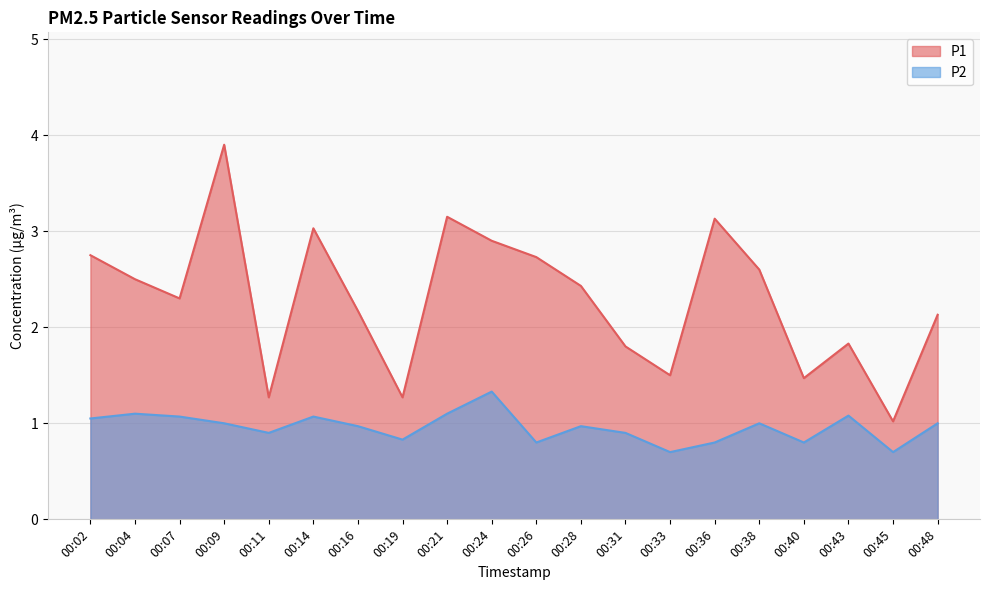

How many values in the P1 series are below 2?

7